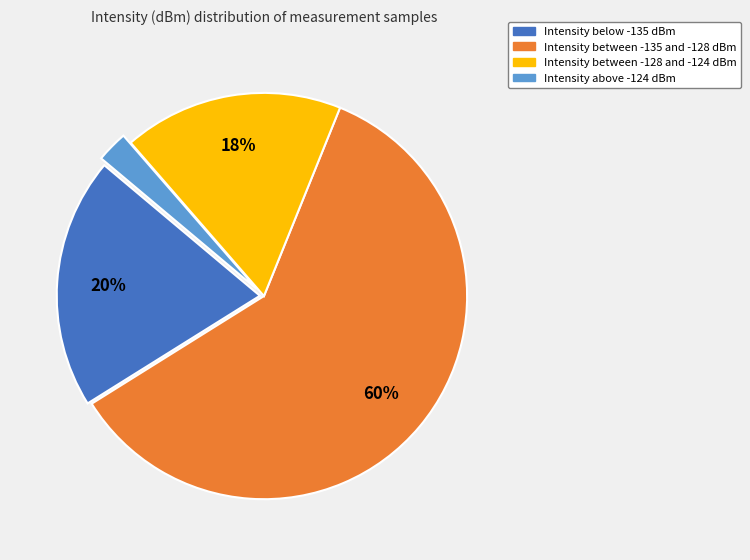

Does any single category account for the majority?

Yes